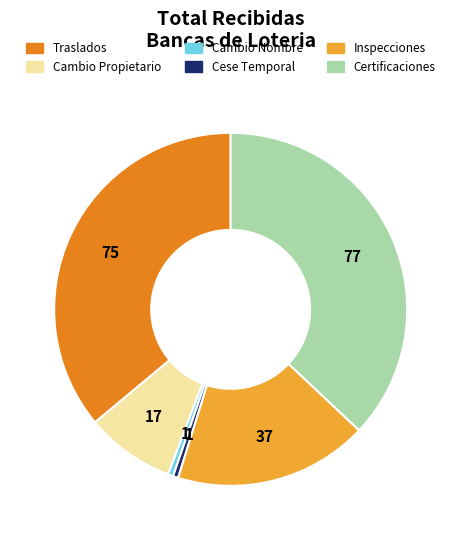

Does any single category account for the majority?

No